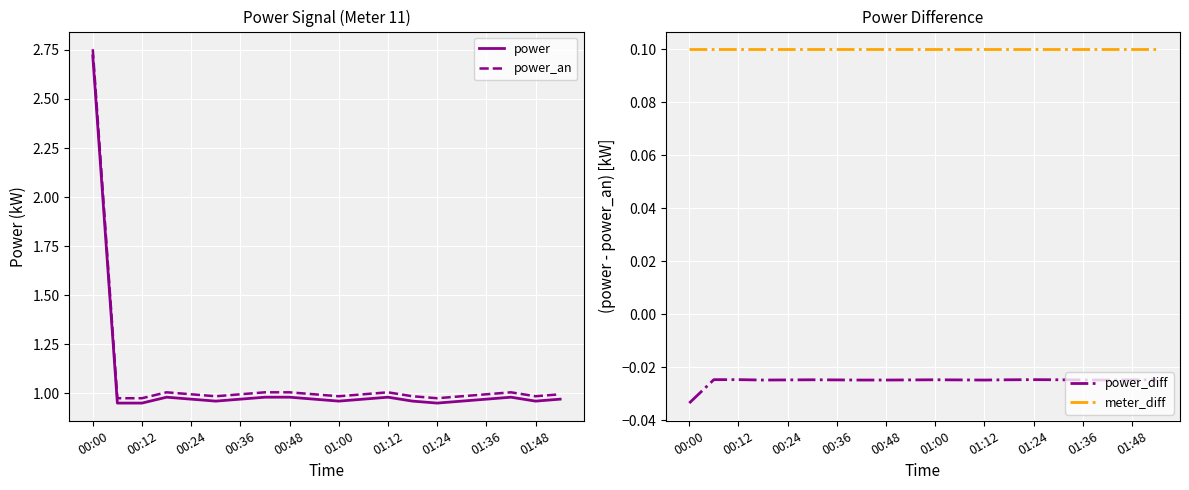

Reading left to right, extract all data points from this chart.

power: 2.7	0.9	0.9	1.0	1.0	1.0	1.0	1.0	1.0	1.0	1.0	1.0	1.0	1.0	0.9	1.0	1.0	1.0	1.0	1.0
power_an: 2.8	1.0	1.0	1.0	1.0	1.0	1.0	1.0	1.0	1.0	1.0	1.0	1.0	1.0	1.0	1.0	1.0	1.0	1.0	1.0
power_diff: -0.0	-0.0	-0.0	-0.0	-0.0	-0.0	-0.0	-0.0	-0.0	-0.0	-0.0	-0.0	-0.0	-0.0	-0.0	-0.0	-0.0	-0.0	-0.0	-0.0
meter_diff: 0.1	0.1	0.1	0.1	0.1	0.1	0.1	0.1	0.1	0.1	0.1	0.1	0.1	0.1	0.1	0.1	0.1	0.1	0.1	0.1